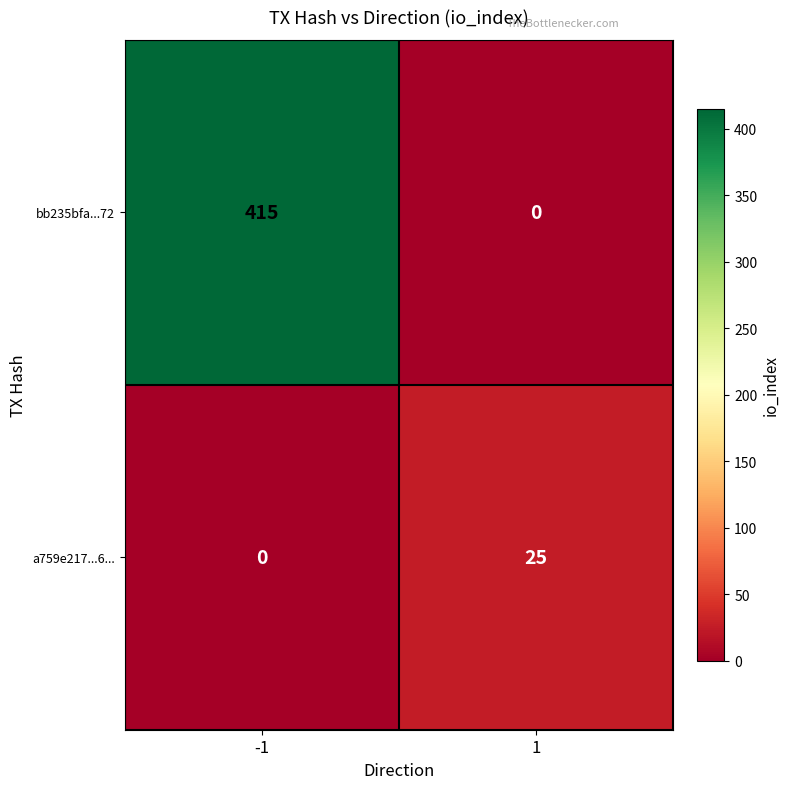

At 1, list the series in order from largest to smallest.

a759e217...6..., bb235bfa...72